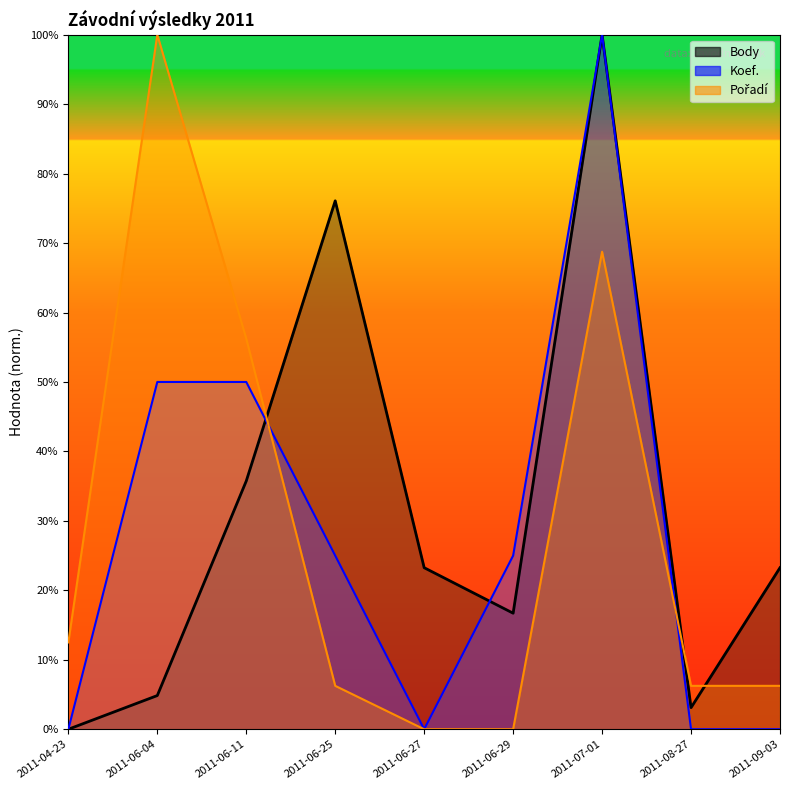

How many positive values does the Koef. series have?

5